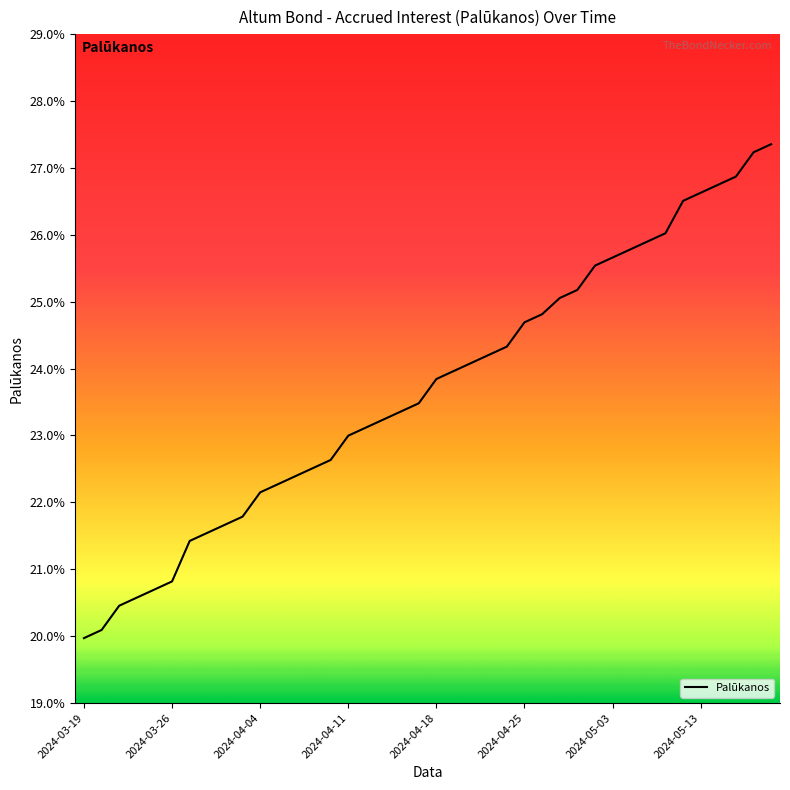

Does the chart display data point markers on the line(s)?

No